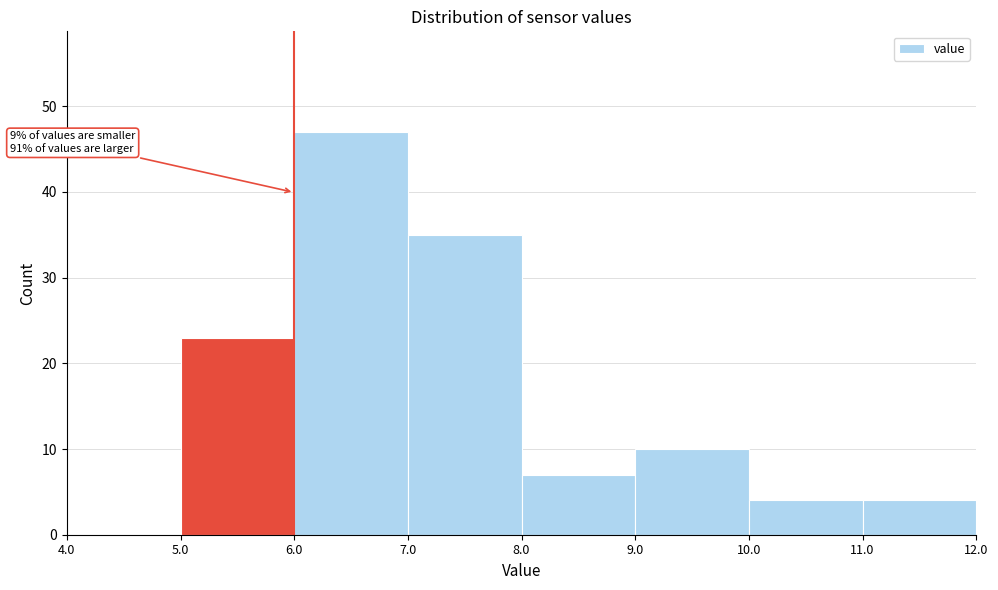

Over which range of the x-axis is the bar tallest?

6.0 to 7.0